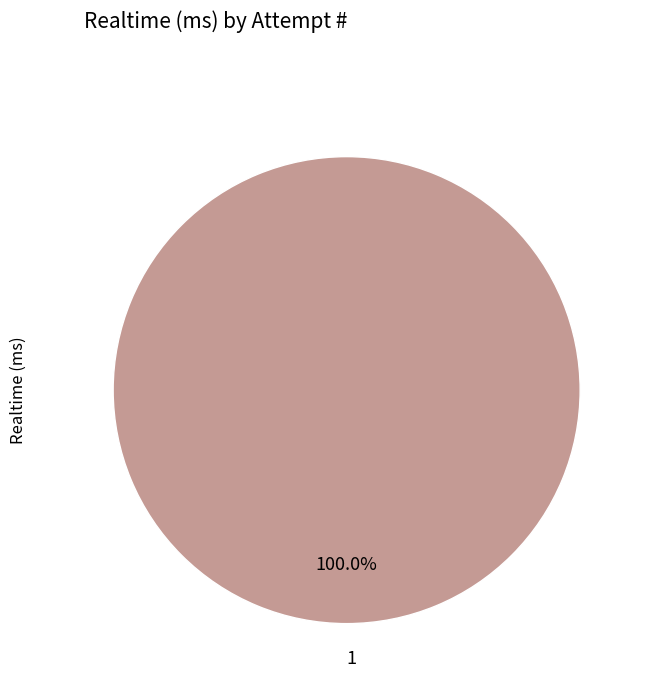

Rank the categories by value from lowest to highest.

1